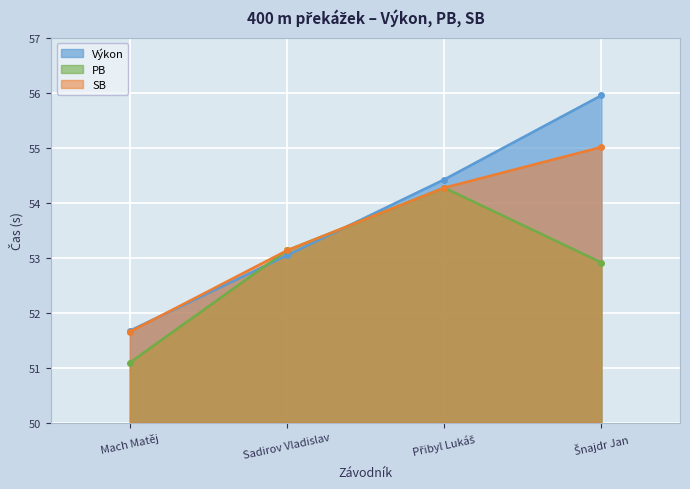

What is the value of the PB point at the 1st from the left?

51.1